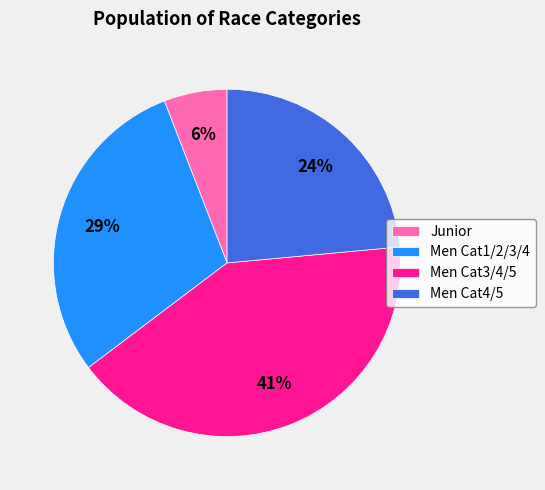

What percentage is the Men Cat3/4/5 slice, to the nearest percent?

41%